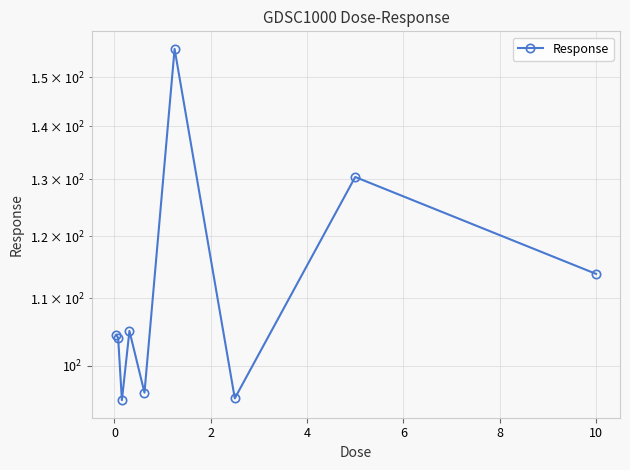

Reading right to left, transcribe all the data shown in this chart.

113.8	130.4	95.5	156.1	96.3	105.0	95.3	104.0	104.5